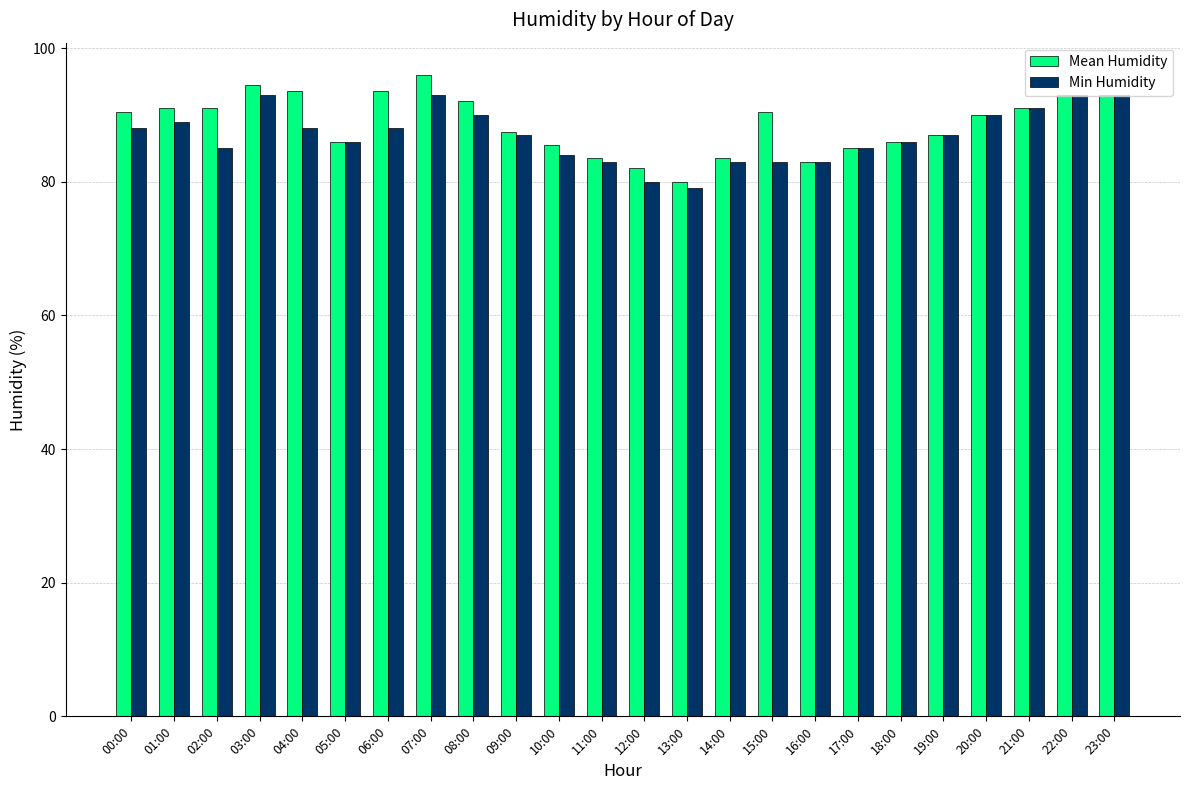

Which series has the largest total across all categories?

Mean Humidity